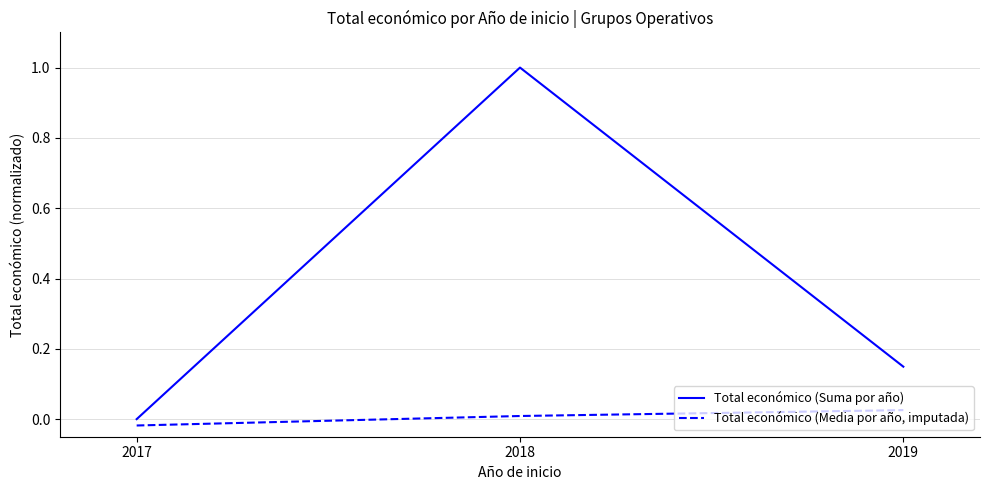

What is the maximum value for Total económico (Suma por año)?

1.0